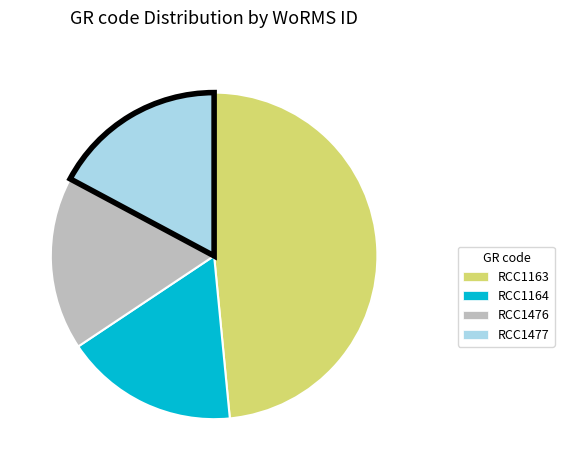

What is the largest slice in the pie chart?

RCC1163